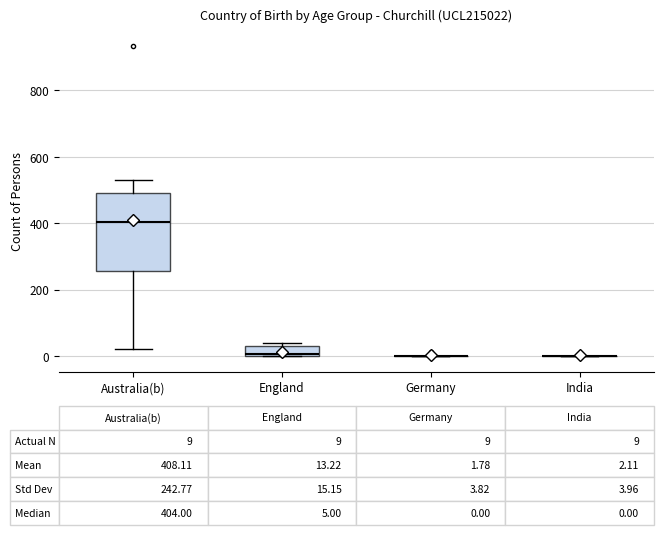

Which box is the tallest, from its lower edge to its upper edge?

Australia(b)